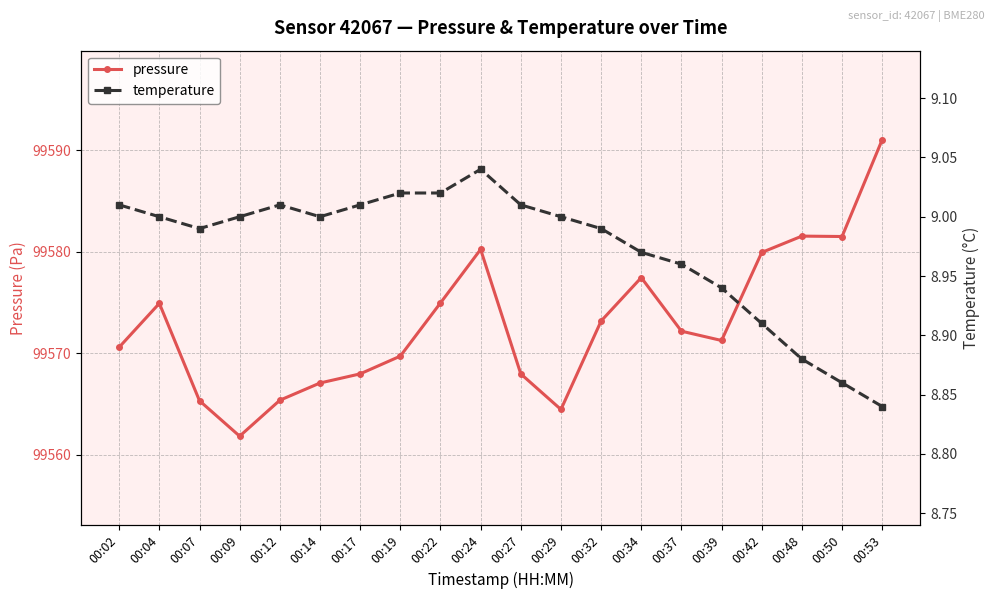

What is the difference between the second highest and minimum values in the temperature series?

0.2